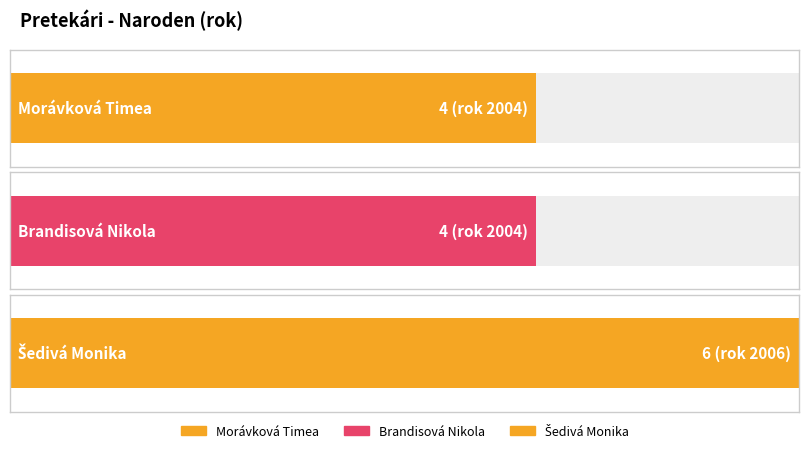

What is the smallest value displayed?

4